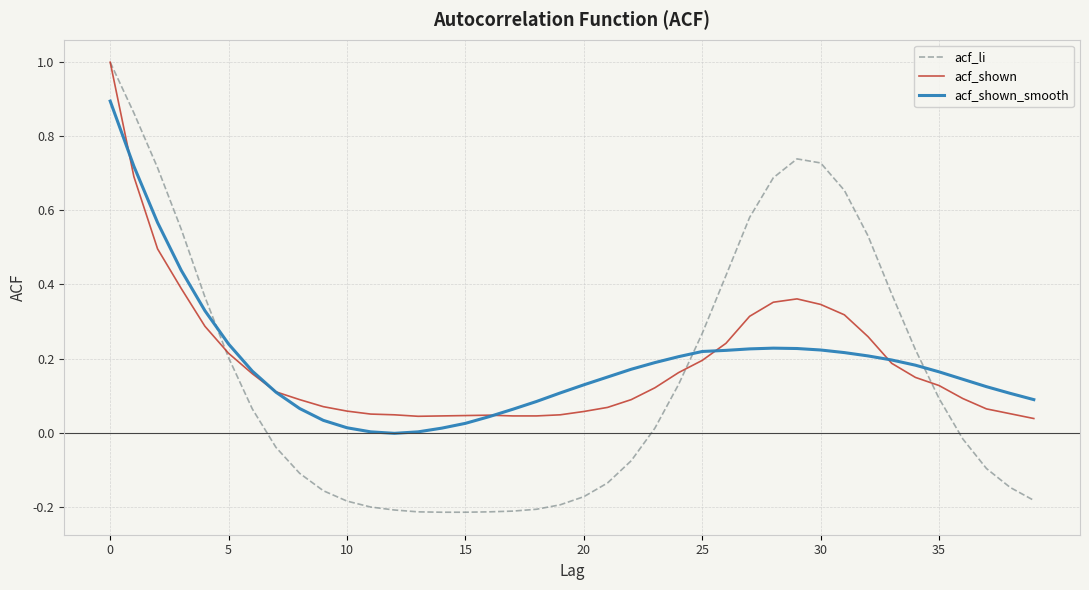

What is the maximum value shown in the chart?

1.0